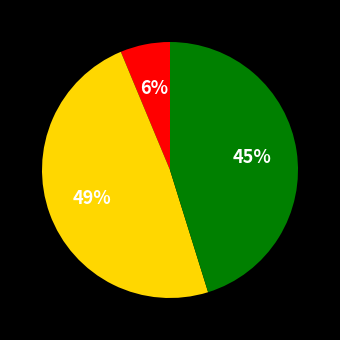

Count the number of slices in the pie.

3